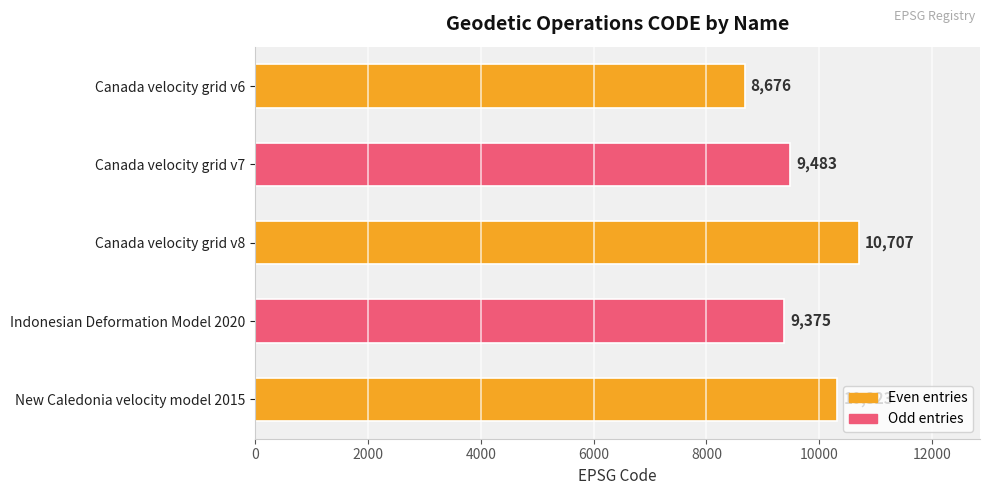

What value does the data have at Canada velocity grid v6, to the nearest 50?

8700